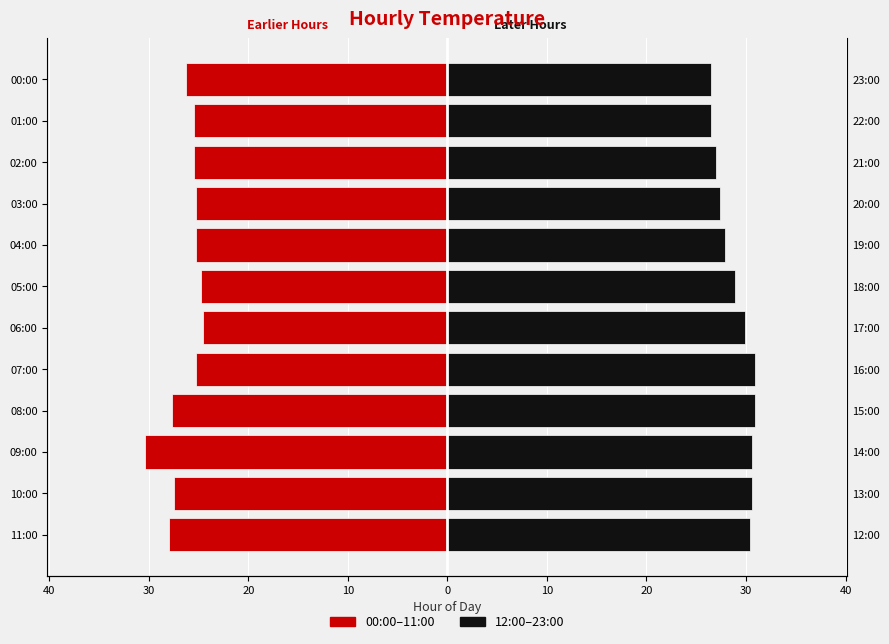

Which has a higher value, 11 or 30?

11